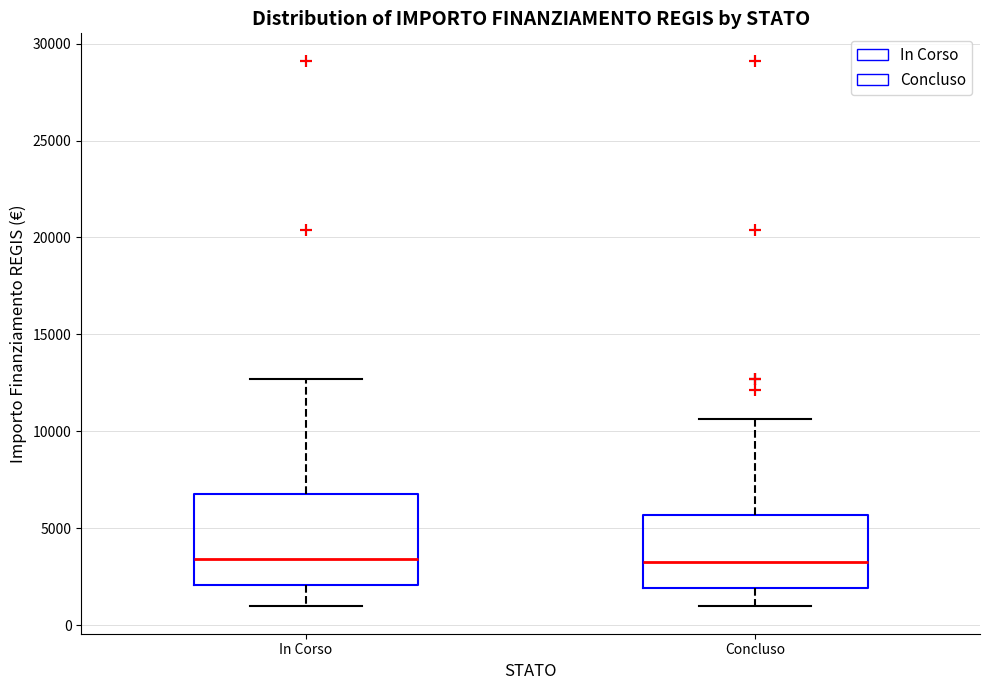

Reading left to right, read every box against the y-axis: the position of its median line, the range the box covers, and the ends of its whiskers. The values are not printed on the chart, so give them approximately, as read against the axis.

In Corso: median 3500, box 2000 to 7000, whiskers 1000 to 12500
Concluso: median 3500, box 2000 to 5500, whiskers 1000 to 10500